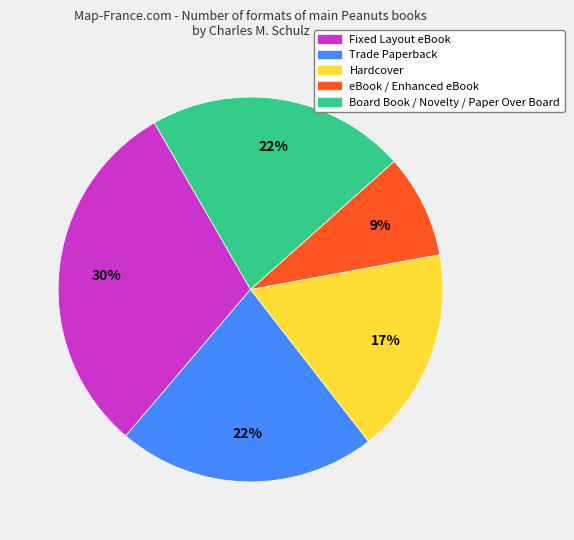

The eBook / Enhanced eBook slice represents 27% of the pie. True or false?

False